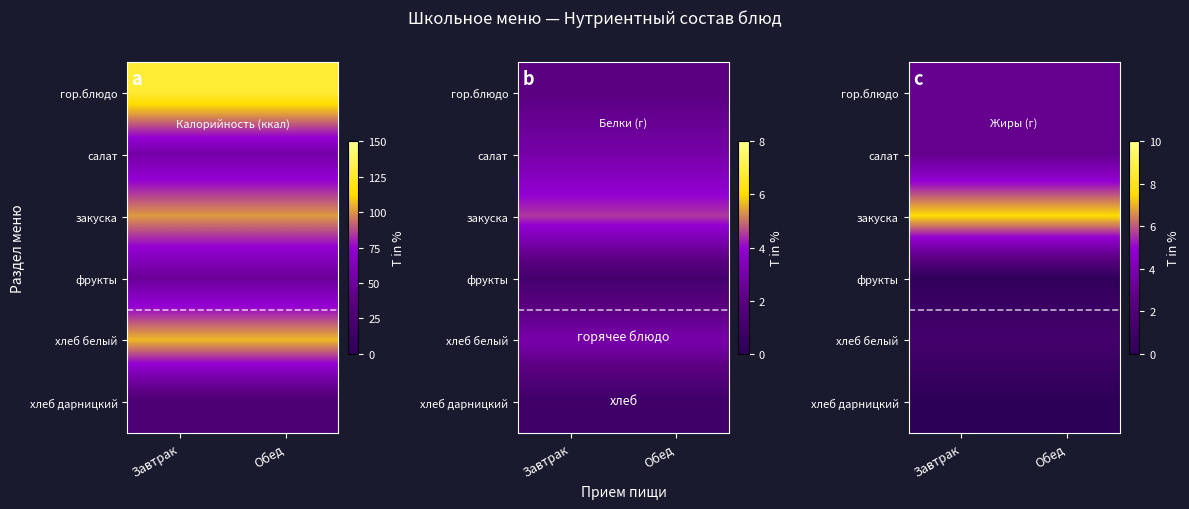

Rank the series by their maximum value, from highest to lowest.

закуска, гор.блюдо, салат, хлеб белый, фрукты, хлеб дарницкий